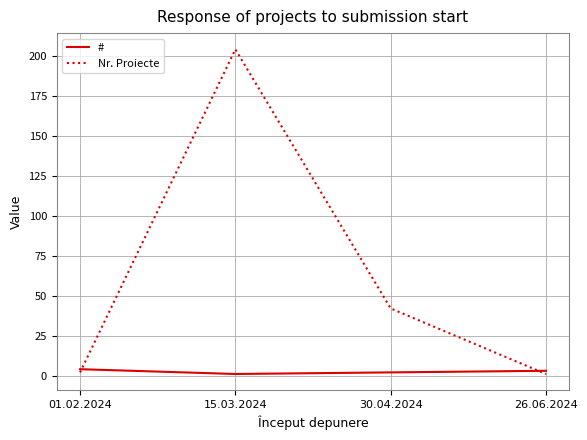

Reading left to right, what are all the values shown in this chart?

#: 01.02.2024=4	15.03.2024=1	30.04.2024=2	26.06.2024=3
Nr. Proiecte: 01.02.2024=2	15.03.2024=204	30.04.2024=42	26.06.2024=1